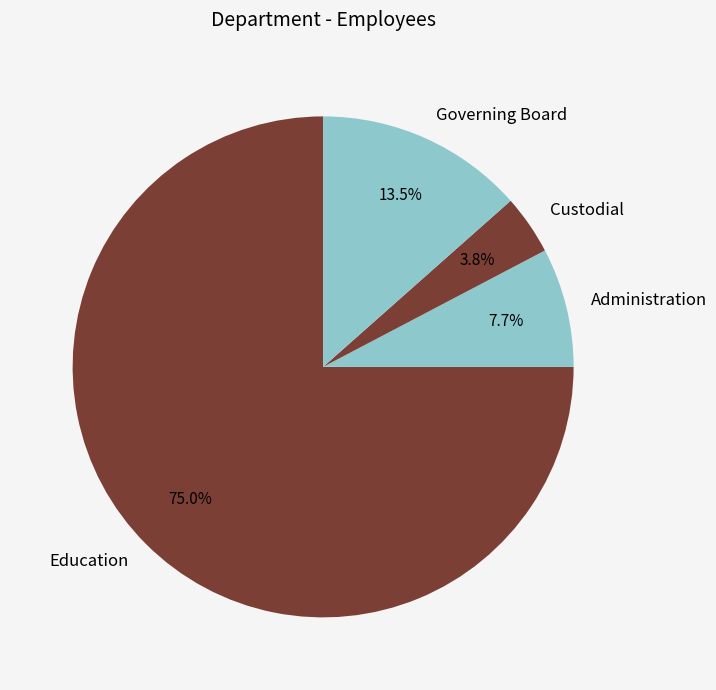

What percentage is the Administration slice, to the nearest percent?

8%